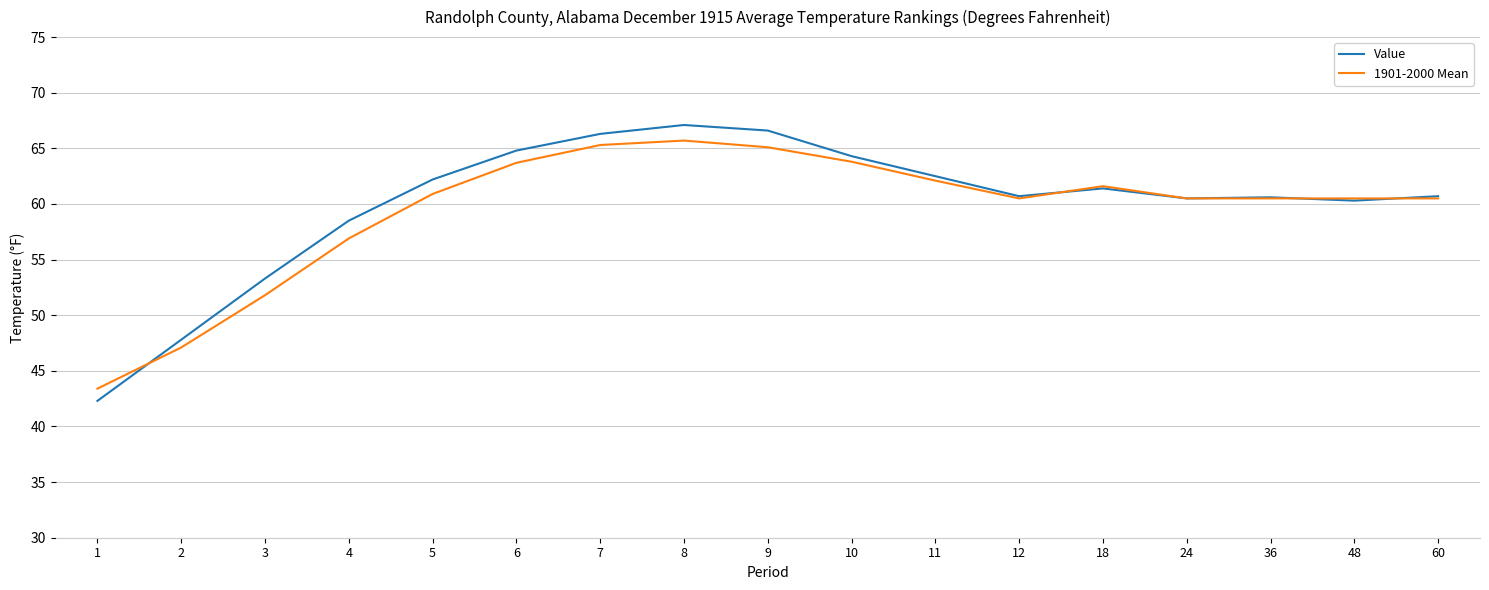

What is the highest value of the Value series?

67.1